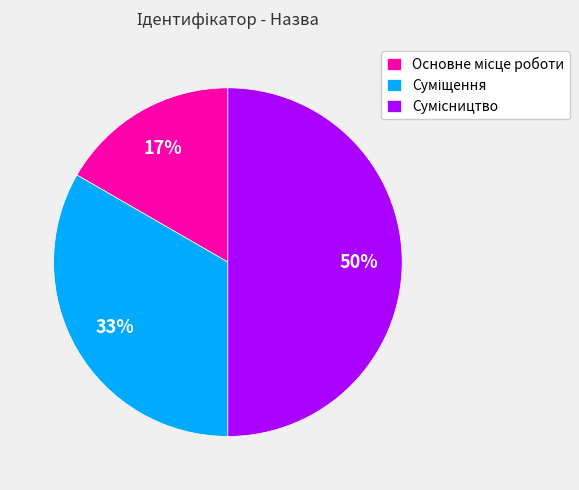

To the nearest percent, what is the average slice percentage?

33%